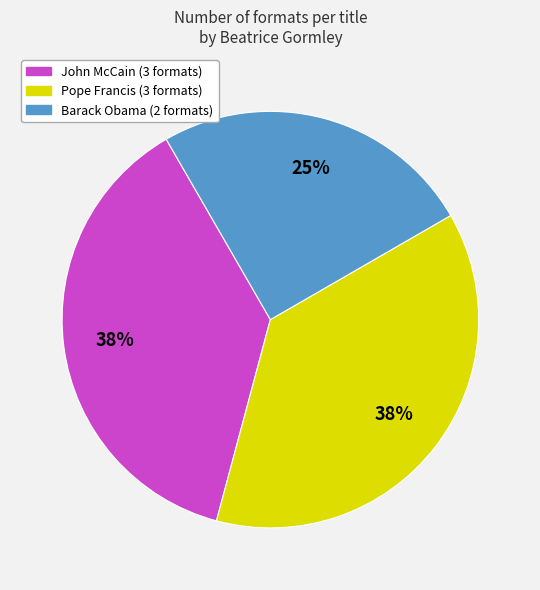

True or false: John McCain accounts for 38% of the total.

True